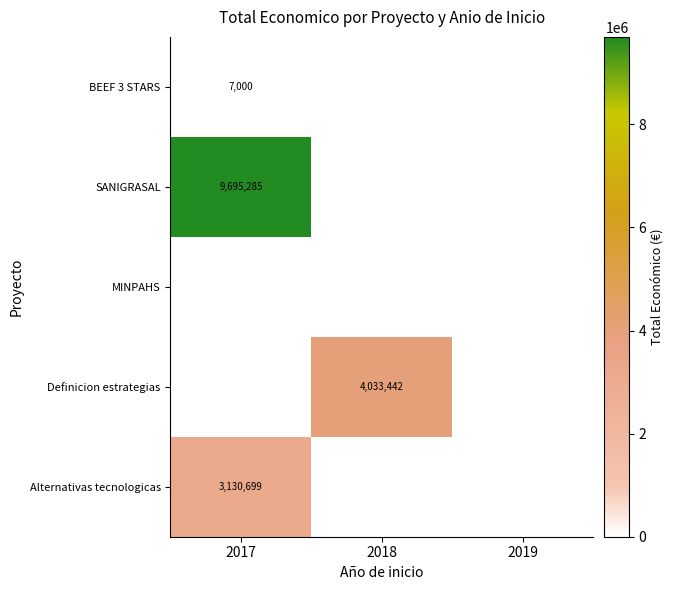

Is it true that BEEF 3 STARS equals 10167 at 2017?

False